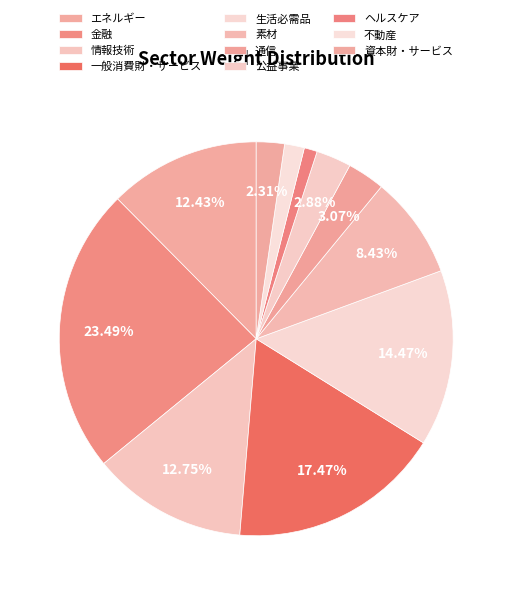

Which slice is the smallest?

ヘルスケア